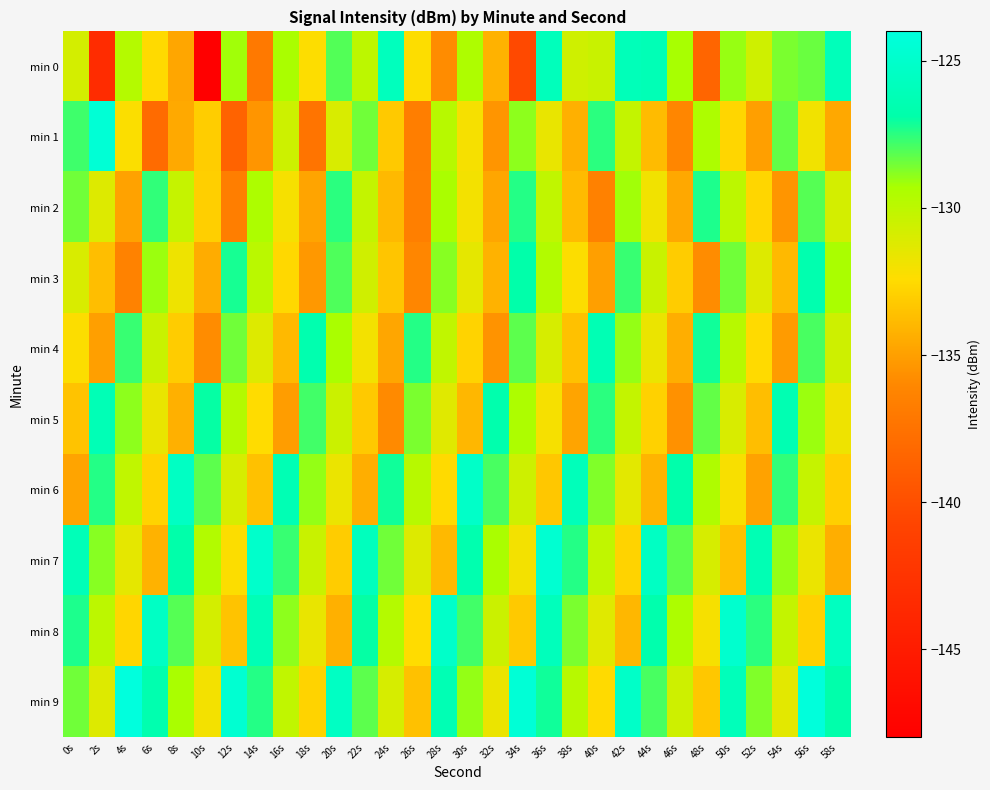

Which series has the largest range (max minus min)?

min 0